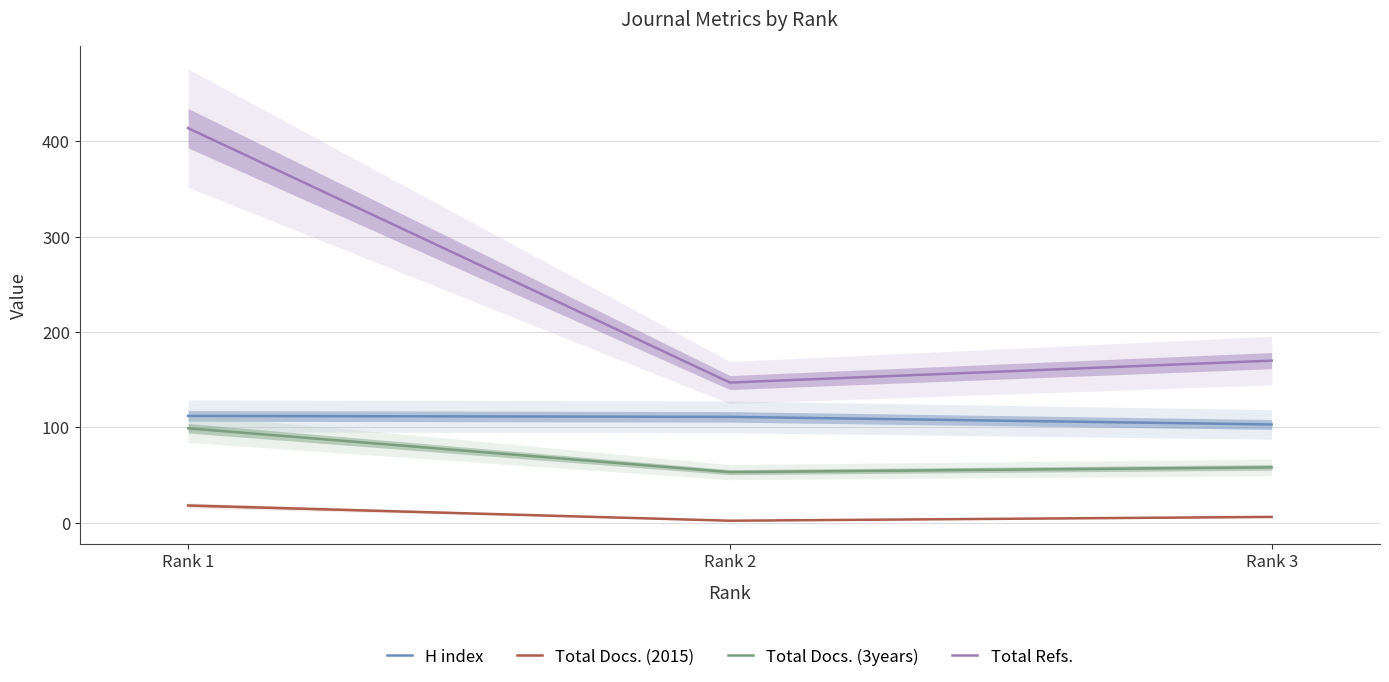

Read the H index value at Rank 3.

103